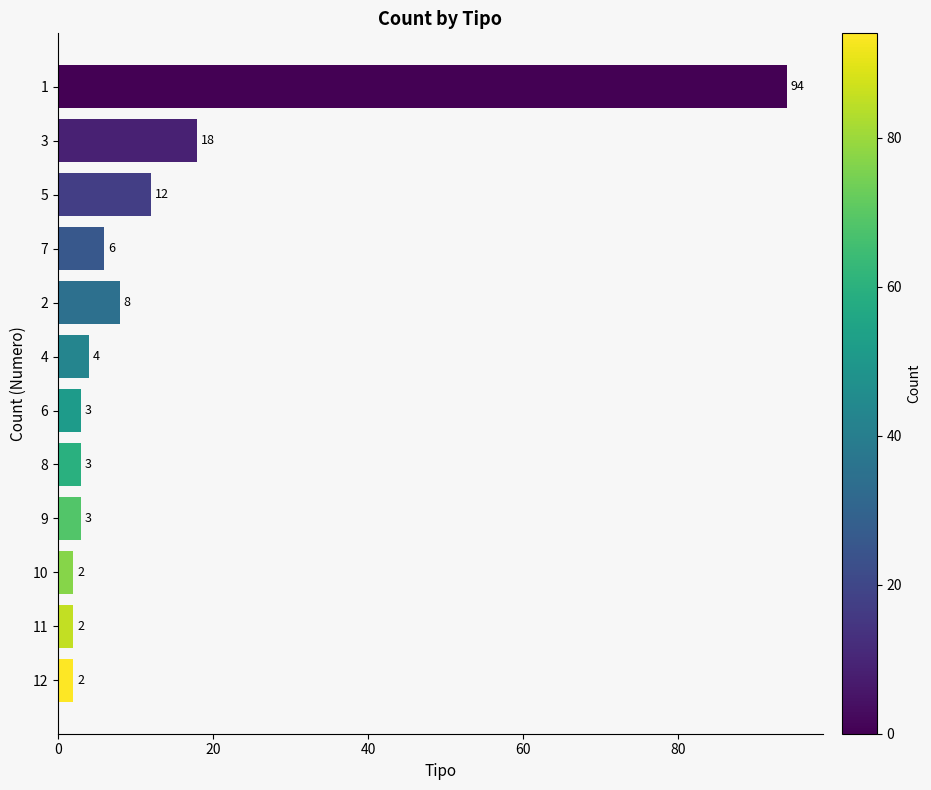

What is the label of the 1st bar from the bottom?

12